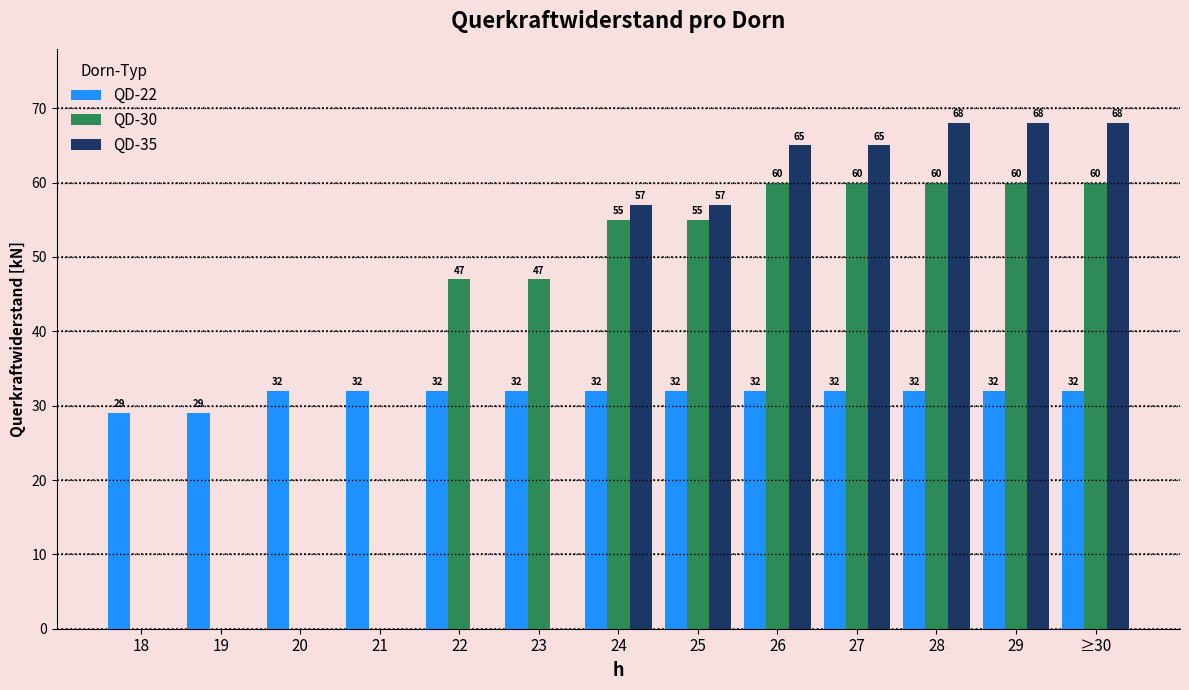

How many data points does each series have?

13